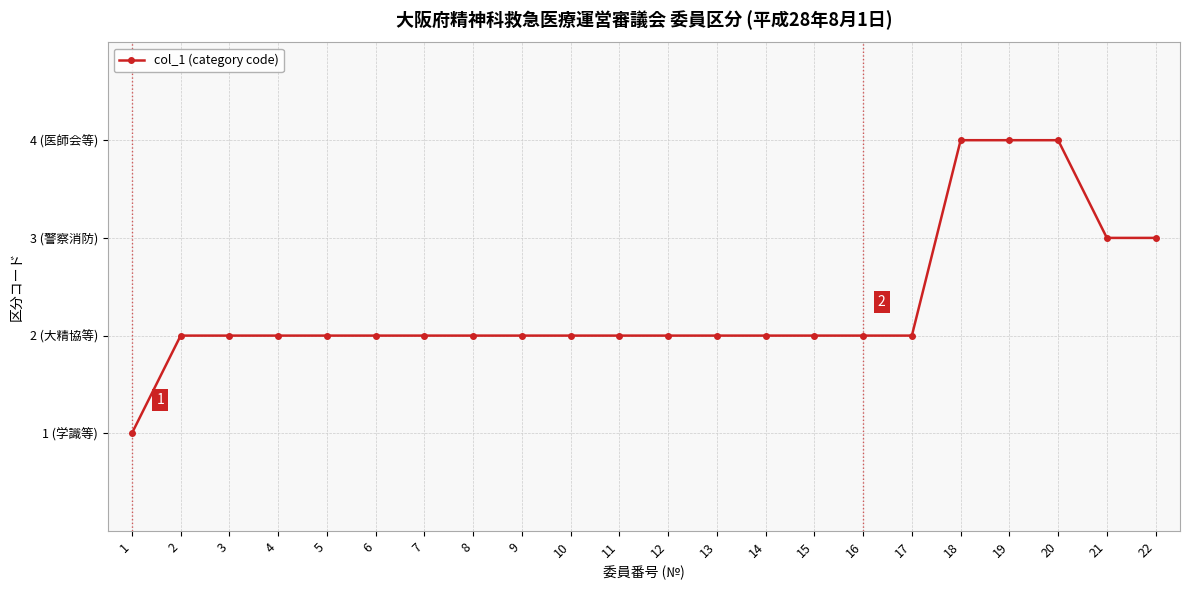

Is this an area chart (filled region under the line)?

No